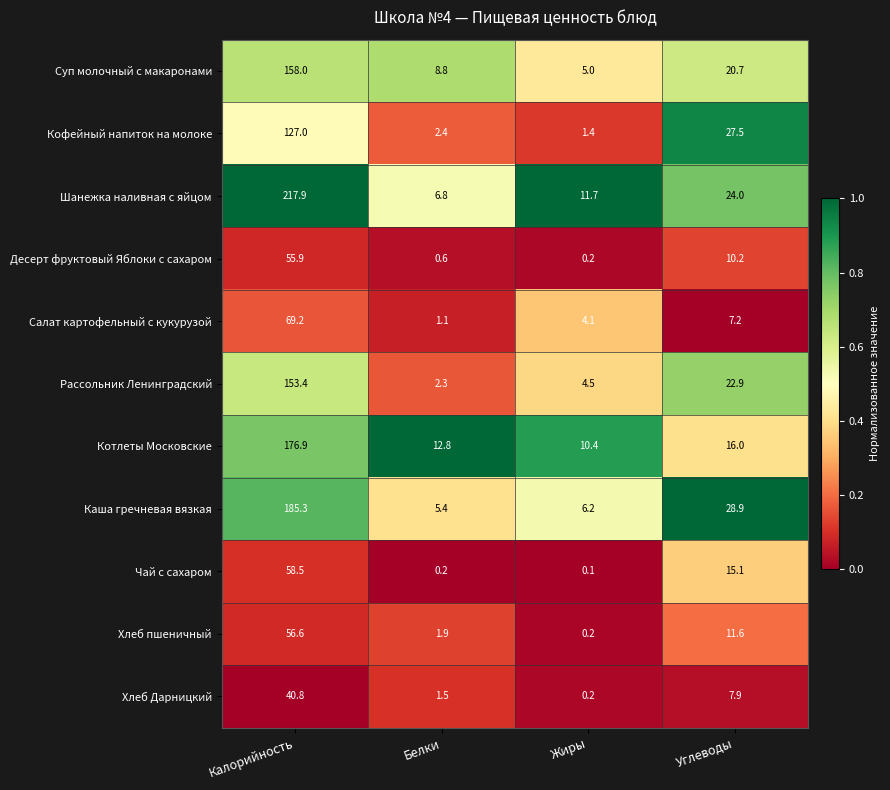

Where does the Суп молочный с макаронами series first go above 20?

Калорийность